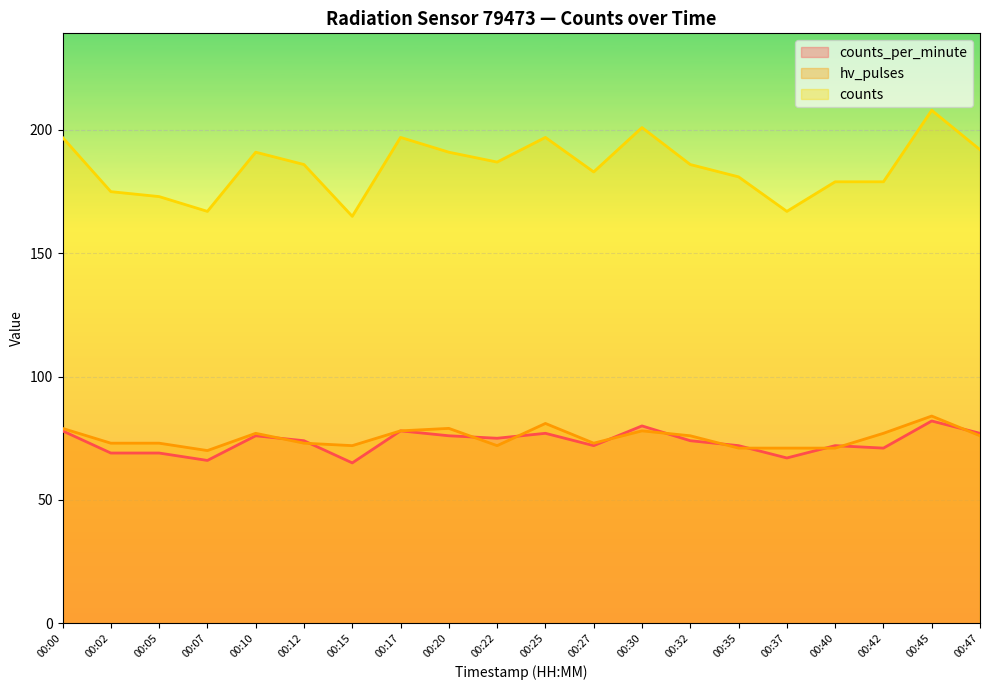

Which category has the lowest value across all series?

00:15